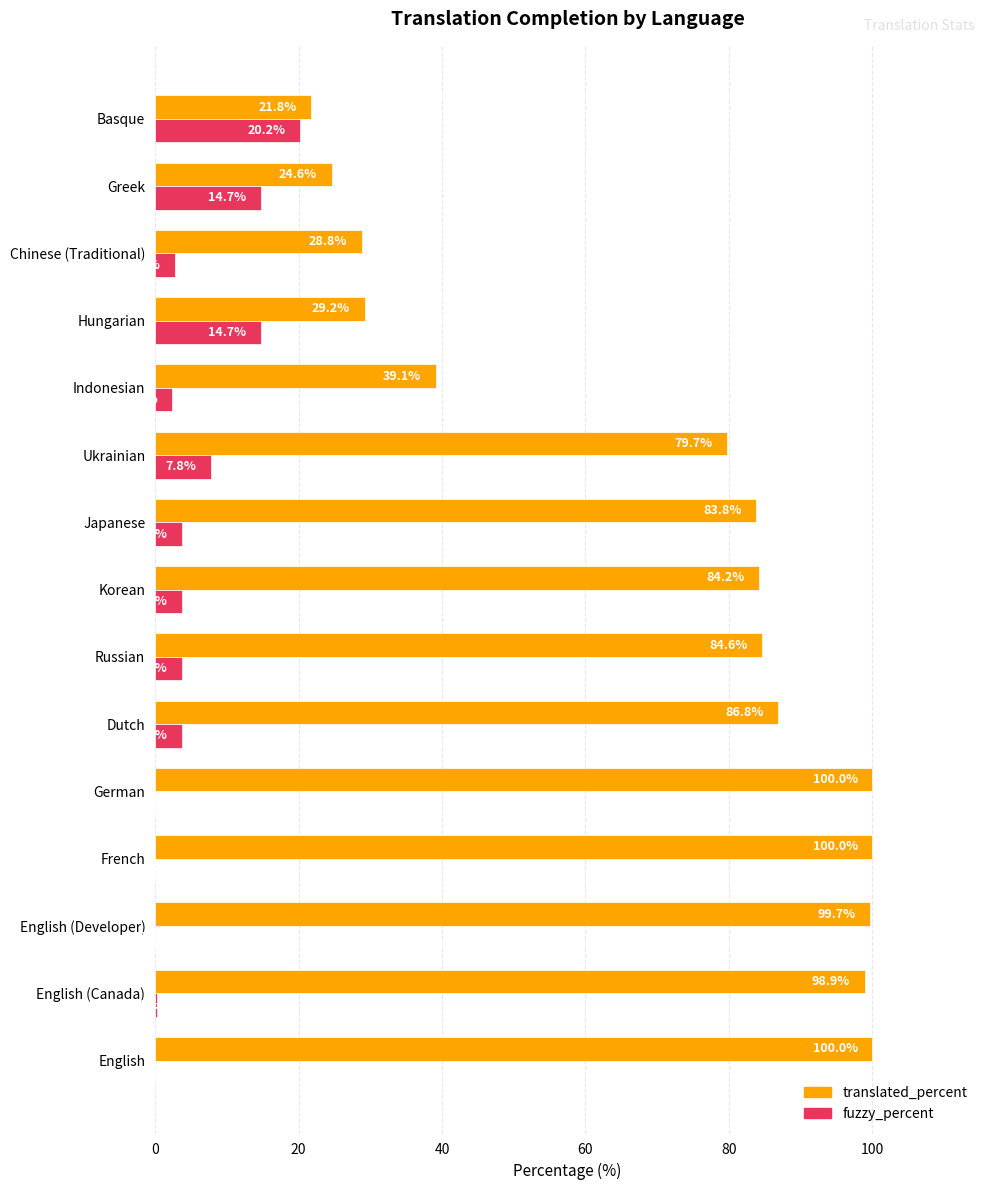

Which series has the largest total across all categories?

translated_percent